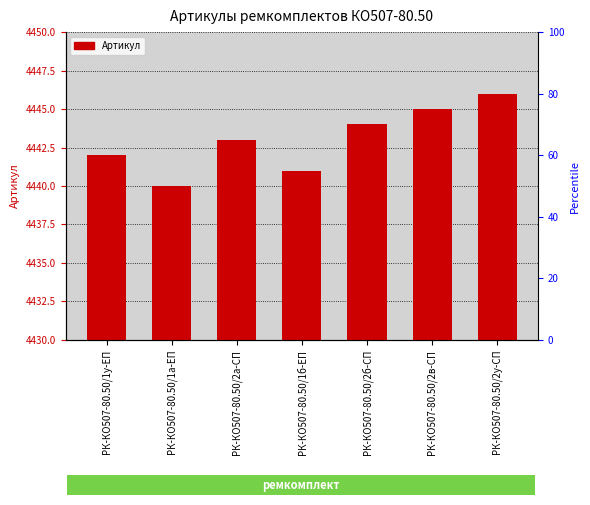

What is the value of the 2nd bar from the left?

4440